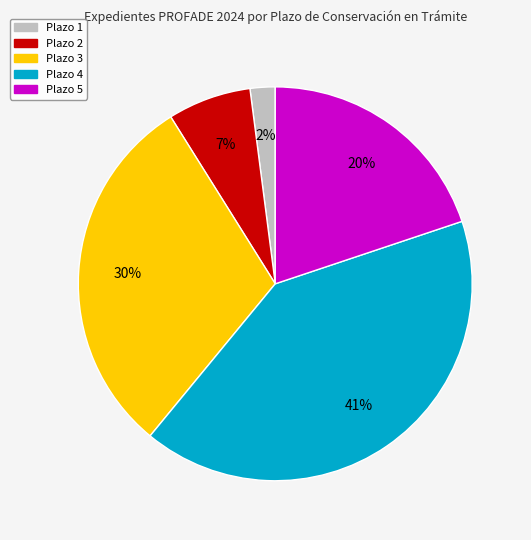

Which slice is the smallest?

Plazo 1